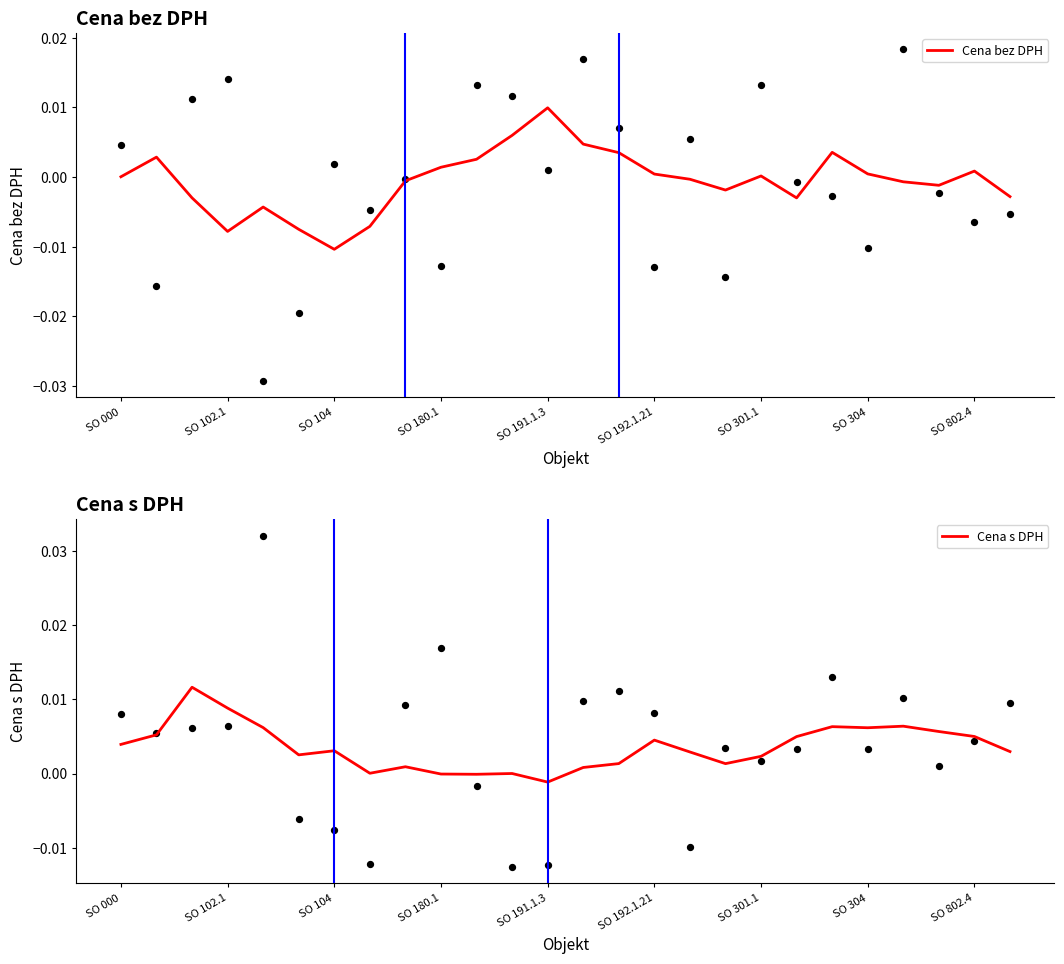

Which series contains the lowest Y value?

Cena bez DPH